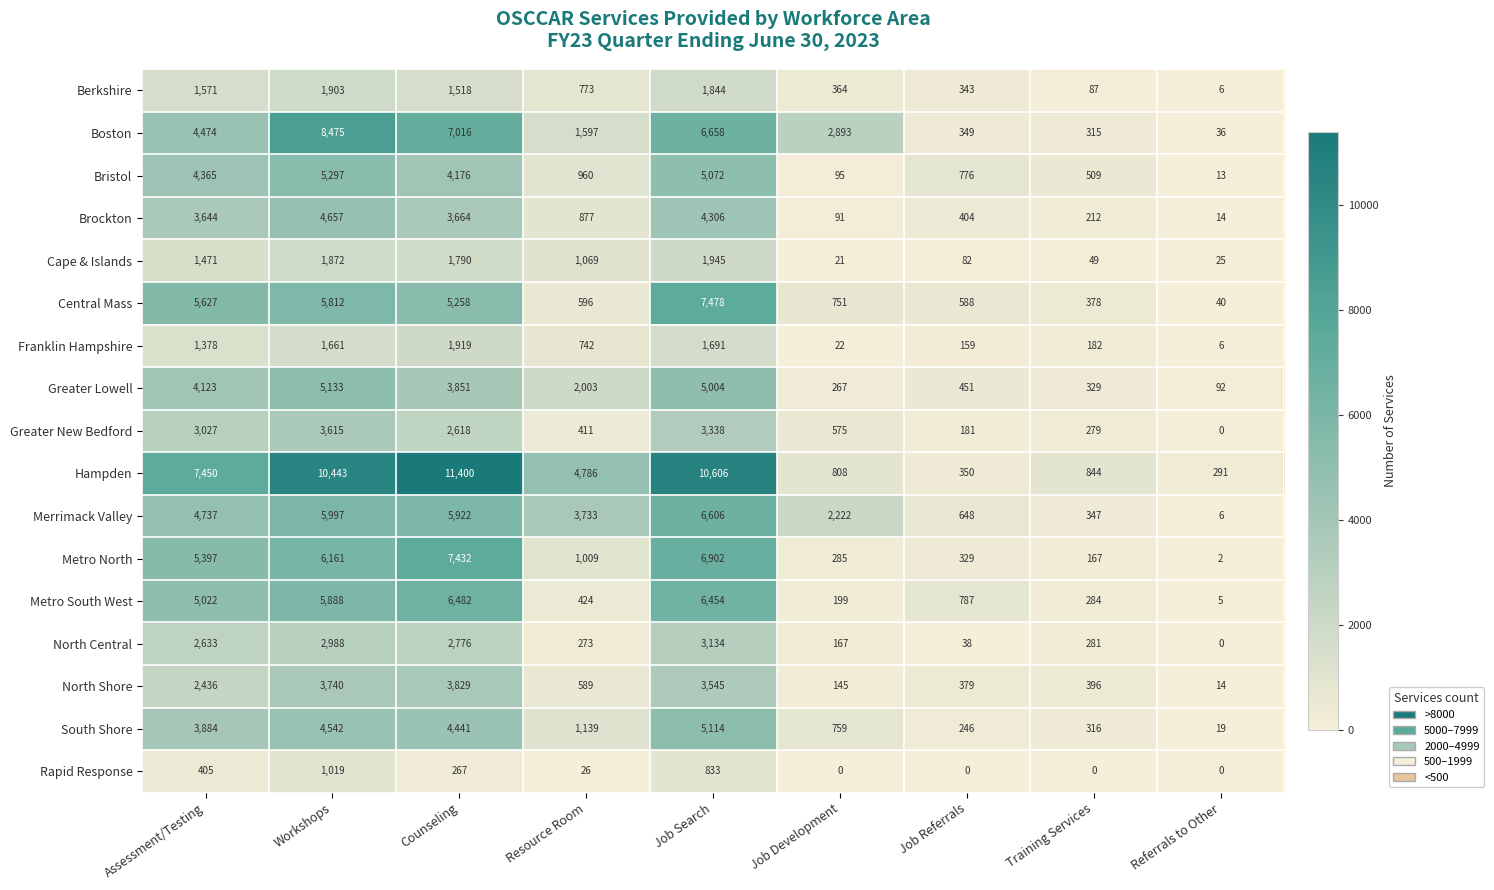

Which series has the widest spread of values?

Hampden